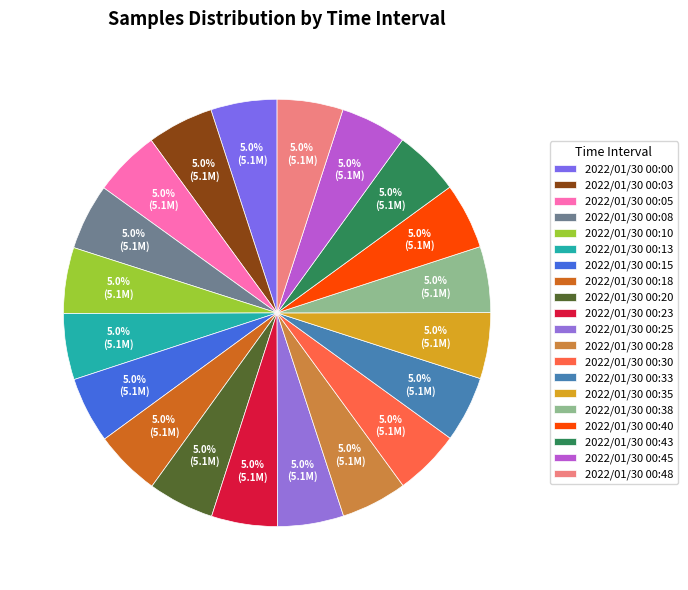

How much of the chart is everything except 2022/01/30 00:43?

95.0%